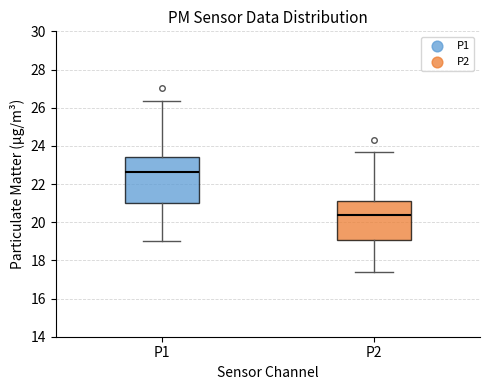

Reading left to right, transcribe this box plot: for each box, give where its median line is, the range the box spans, and where its two whiskers end, as read against the y-axis. The values are not printed on the chart, so give them approximately, as read against the axis.

P1: median 22.6, box 21.0 to 23.4, whiskers 19.0 to 26.4
P2: median 20.4, box 19.0 to 21.0, whiskers 17.4 to 23.6